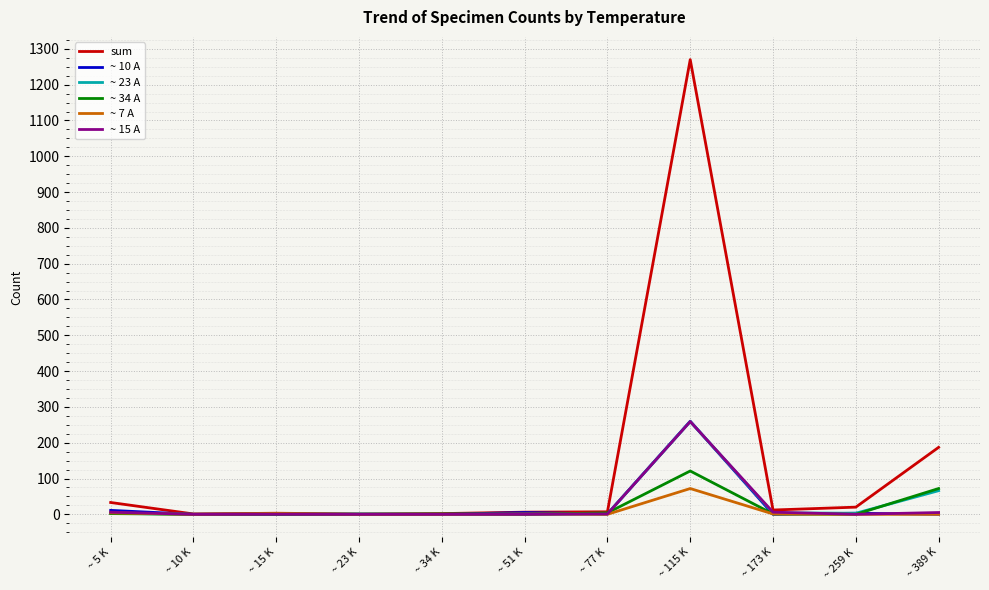

Which series has the largest total across all categories?

sum